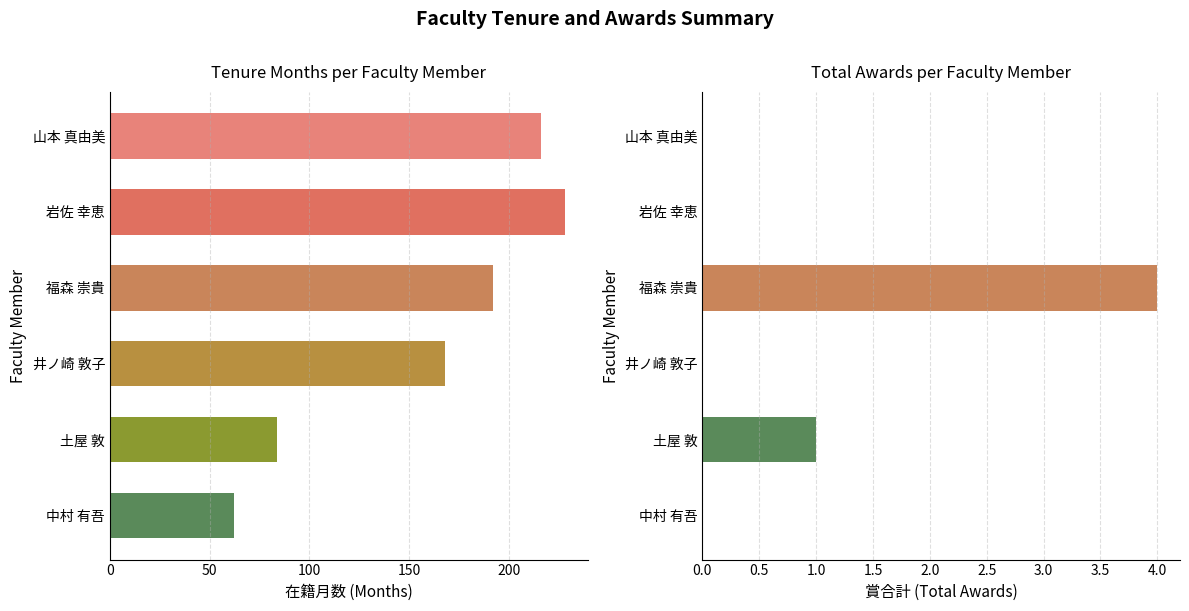

What is the total value across all series at 土屋 敦?

85